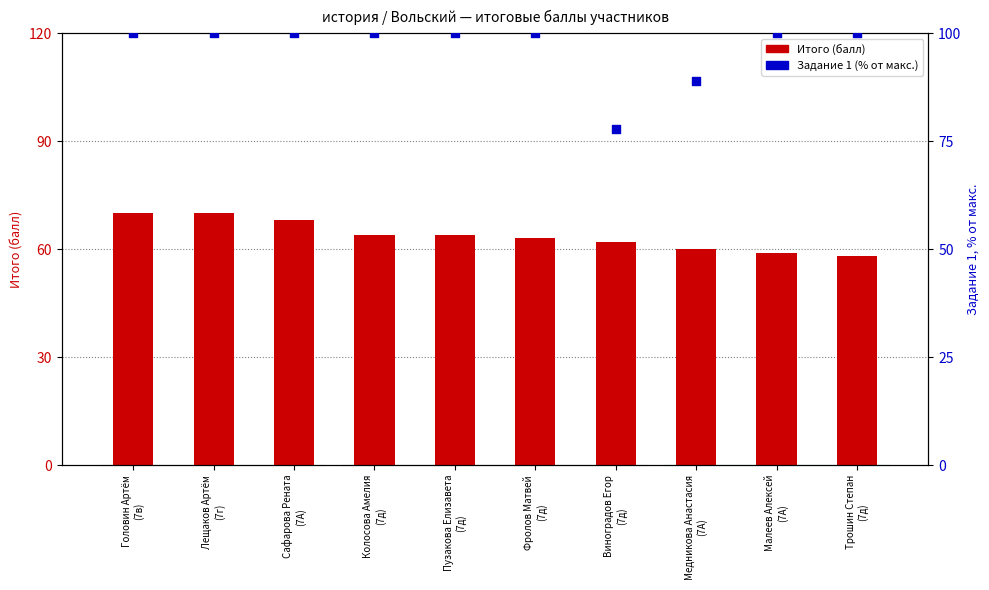

What are all the series names shown in the legend?

Итого (балл), Задание 1 (% от макс.)